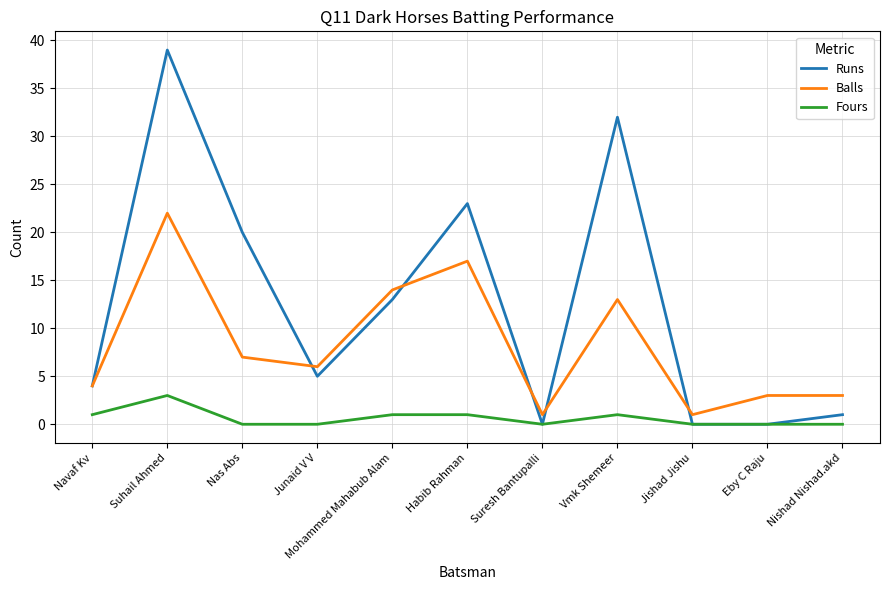

The Fours series shows 3 at Suhail Ahmed. True or false?

True